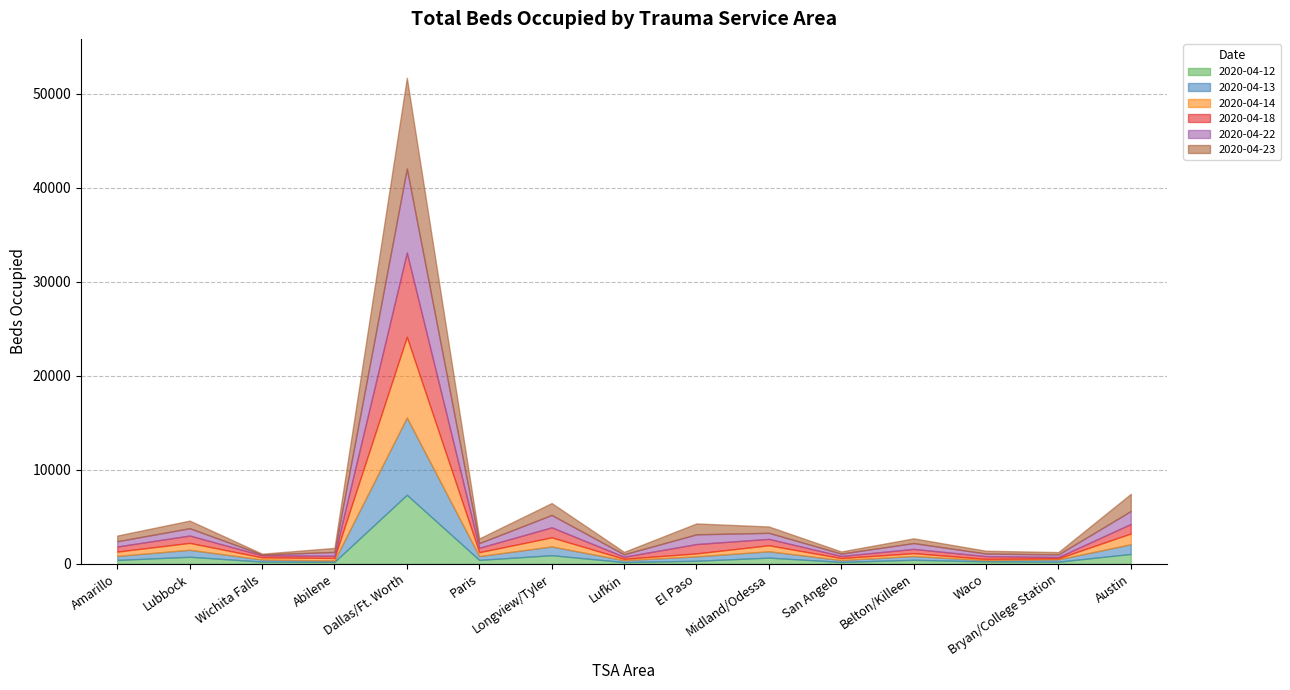

How many times do 2020-04-14 and 2020-04-13 cross each other?

8